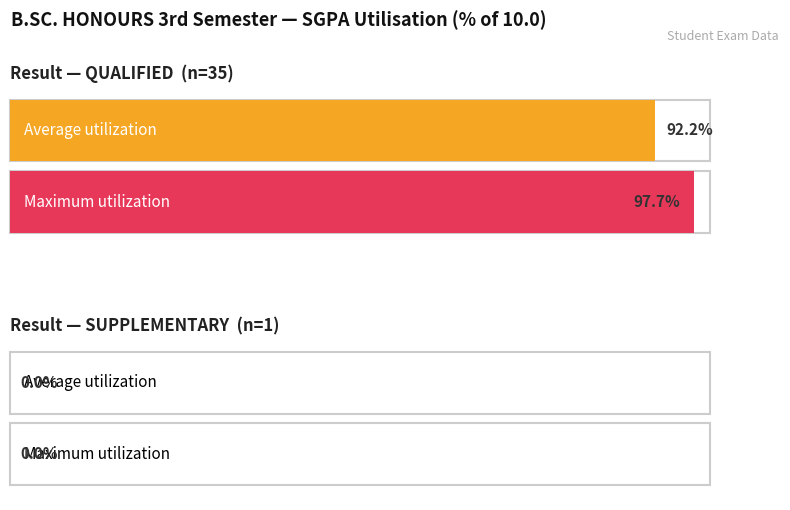

What position from the left is QUALIFIED?

1